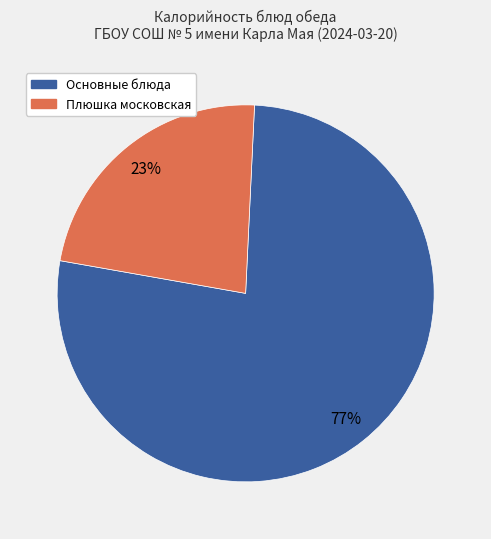

To the nearest percent, what is the average slice percentage?

50%